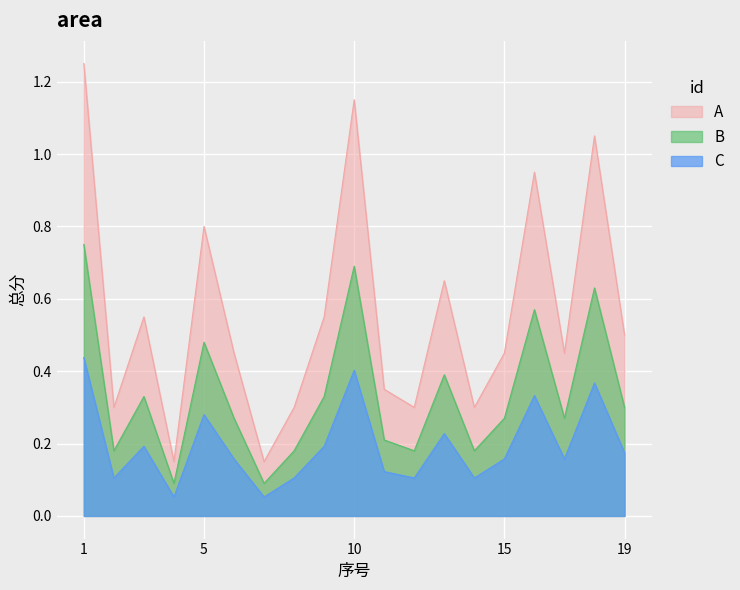

What is the average value?

0.6